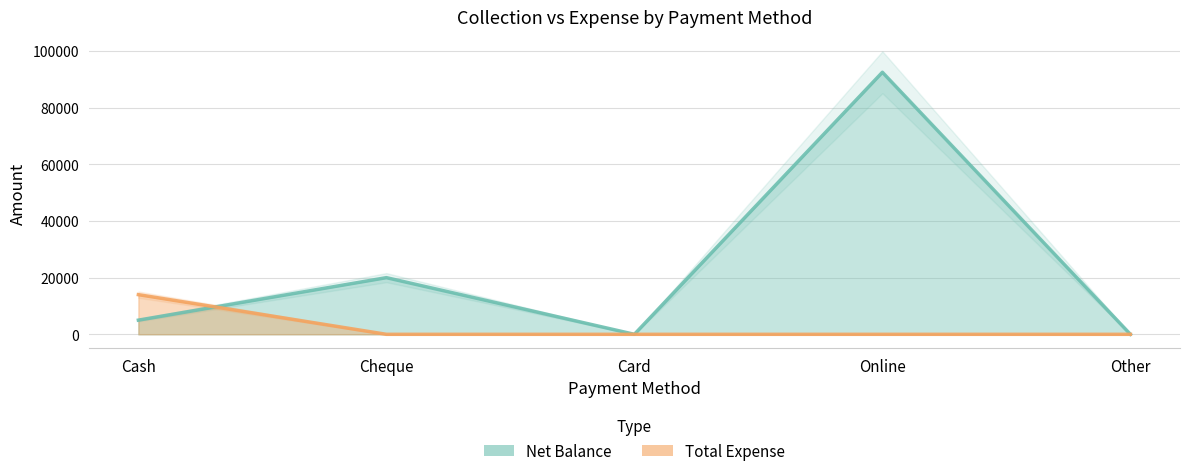

Where does the Net Balance series first go above 5000?

Cheque